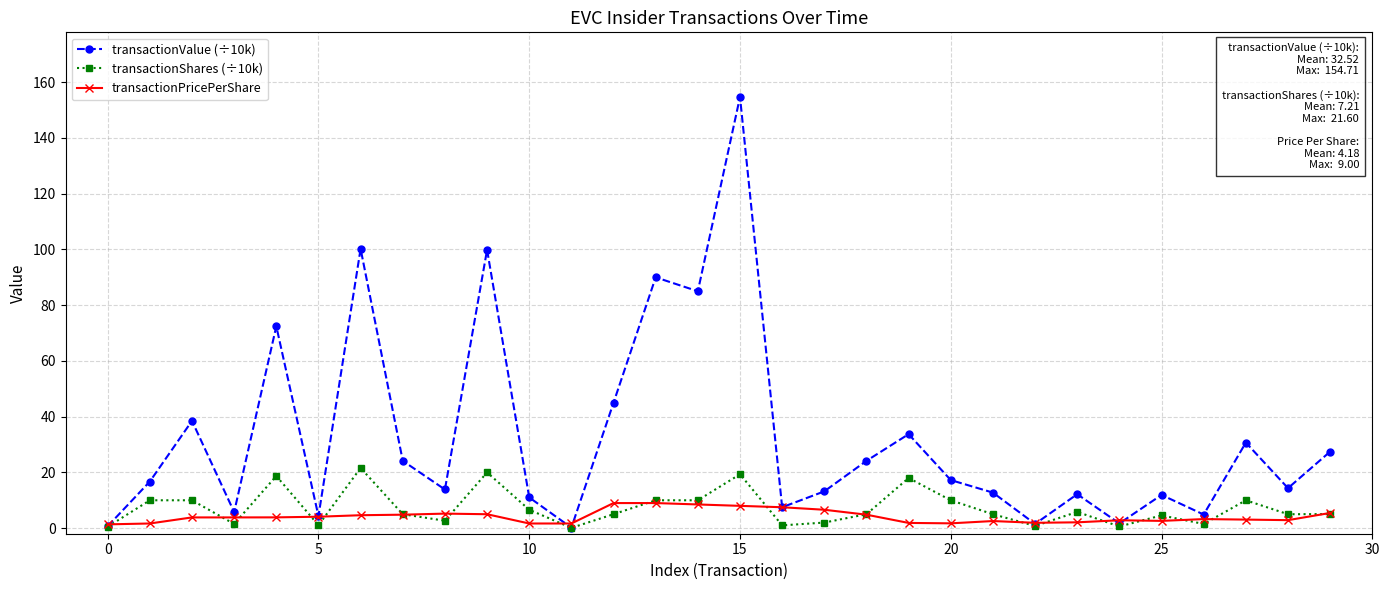

Which series ends up on top after the final intersection of transactionPricePerShare and transactionValue (÷10k)?

transactionValue (÷10k)